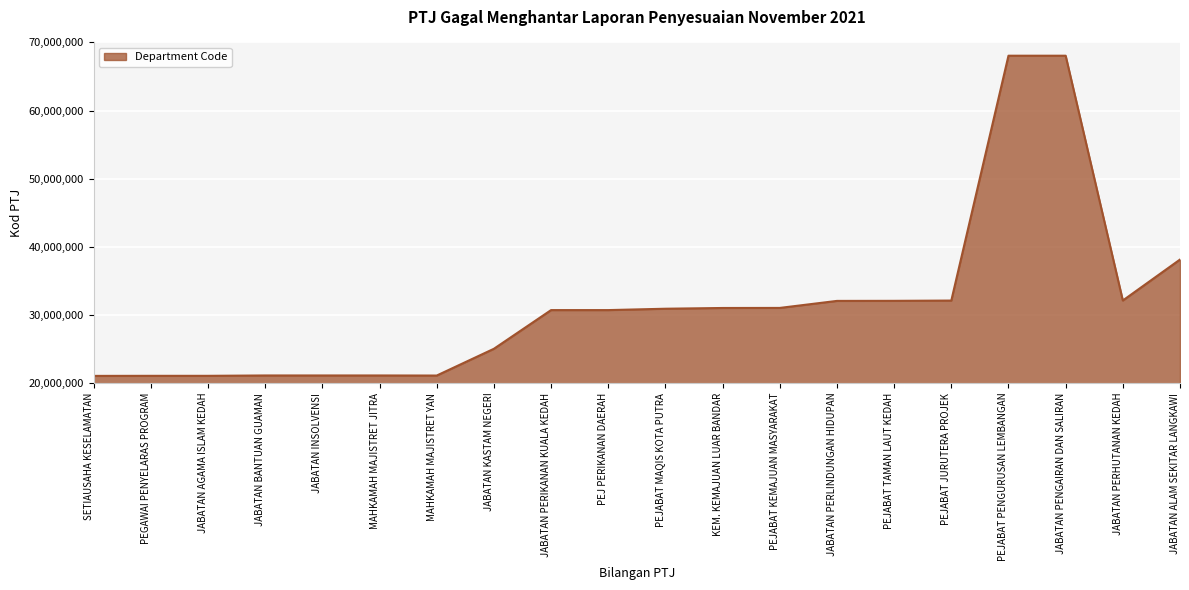

What is the approximate value at JABATAN PERHUTANAN KEDAH?

32111101